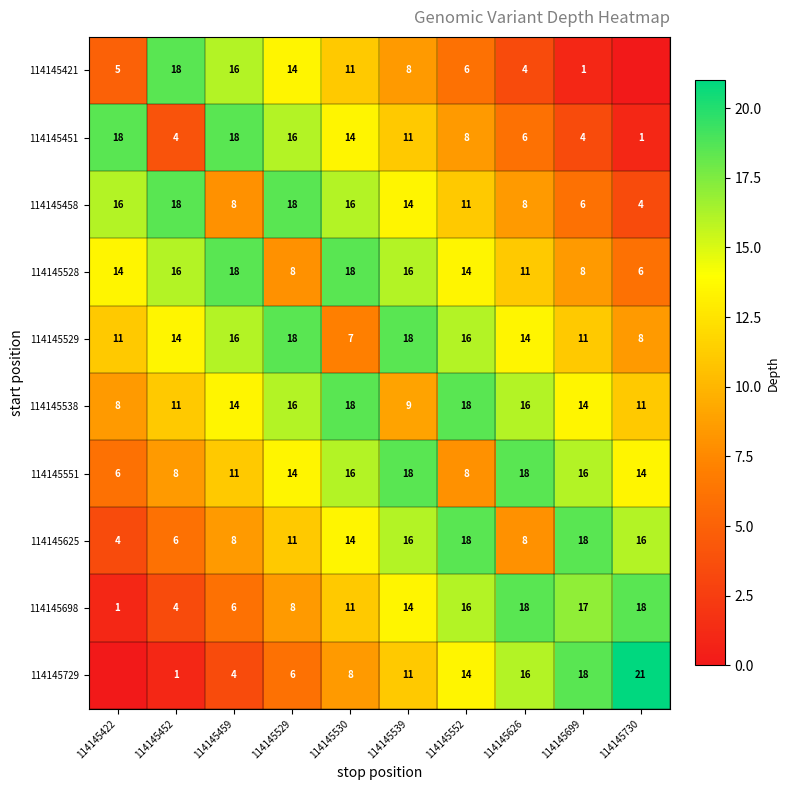

What is the minimum value for 114145458?

4